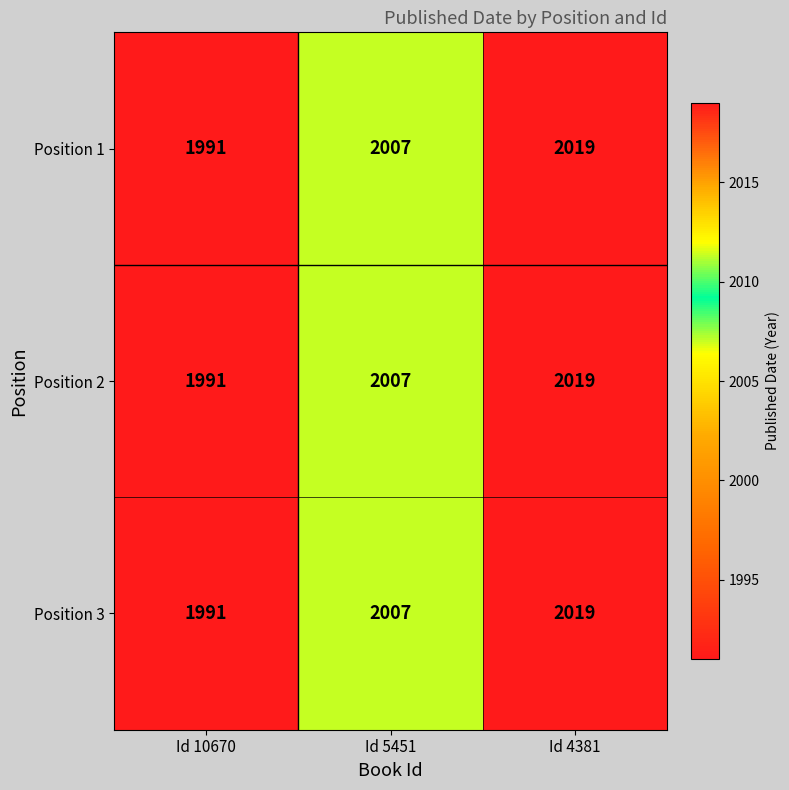

True or false: Position 1 has a value of 2709 at Id 5451.

False